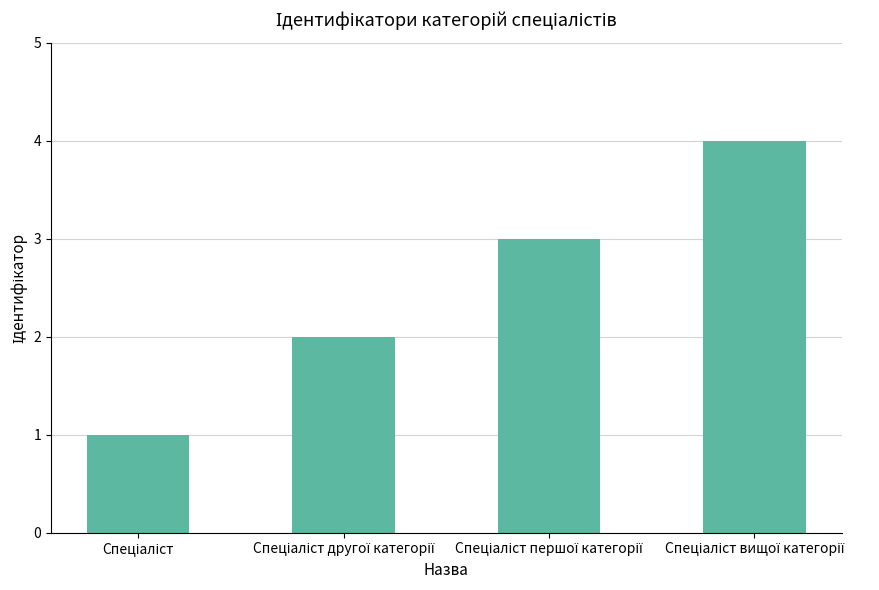

What is the sum of all values?

10